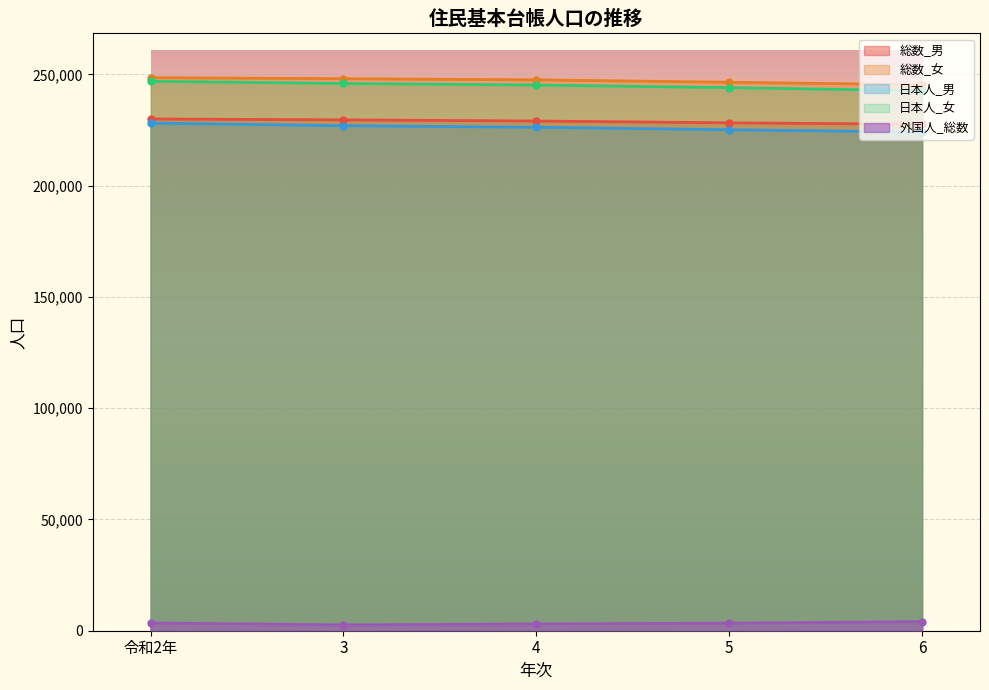

What are all the series names shown in the legend?

総数_男, 総数_女, 日本人_男, 日本人_女, 外国人_総数